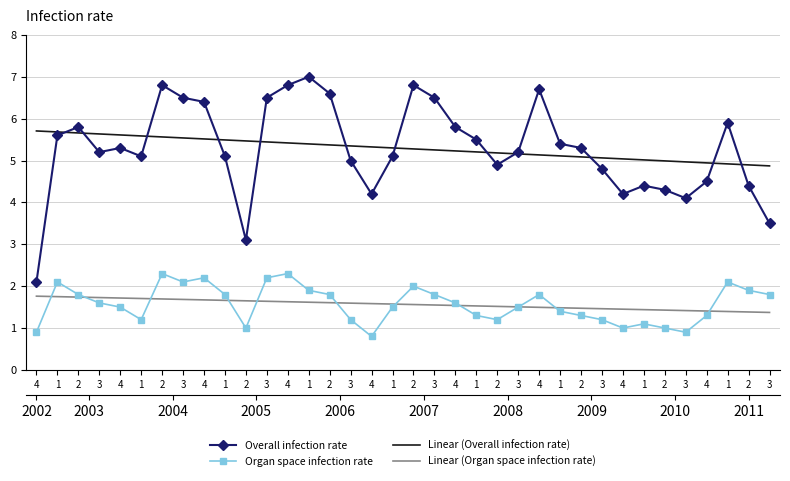

Reading left to right, extract all data points from this chart.

Overall infection rate: 4=2.1	1=5.6	2=5.8	3=5.2	4=5.3	1=5.1	2=6.8	3=6.5	4=6.4	1=5.1	2=3.1	3=6.5	4=6.8	1=7.0	2=6.6	3=5.0	4=4.2	1=5.1	2=6.8	3=6.5	4=5.8	1=5.5	2=4.9	3=5.2	4=6.7	1=5.4	2=5.3	3=4.8	4=4.2	1=4.4	2=4.3	3=4.1	4=4.5	1=5.9	2=4.4	3=3.5
Organ space infection rate: 4=0.9	1=2.1	2=1.8	3=1.6	4=1.5	1=1.2	2=2.3	3=2.1	4=2.2	1=1.8	2=1.0	3=2.2	4=2.3	1=1.9	2=1.8	3=1.2	4=0.8	1=1.5	2=2.0	3=1.8	4=1.6	1=1.3	2=1.2	3=1.5	4=1.8	1=1.4	2=1.3	3=1.2	4=1.0	1=1.1	2=1.0	3=0.9	4=1.3	1=2.1	2=1.9	3=1.8
Linear (Overall infection rate): 4=5.7	1=5.7	2=5.7	3=5.6	4=5.6	1=5.6	2=5.6	3=5.5	4=5.5	1=5.5	2=5.5	3=5.4	4=5.4	1=5.4	2=5.4	3=5.3	4=5.3	1=5.3	2=5.3	3=5.3	4=5.2	1=5.2	2=5.2	3=5.2	4=5.1	1=5.1	2=5.1	3=5.1	4=5.0	1=5.0	2=5.0	3=5.0	4=4.9	1=4.9	2=4.9	3=4.9
Linear (Organ space infection rate): 4=1.8	1=1.7	2=1.7	3=1.7	4=1.7	1=1.7	2=1.7	3=1.7	4=1.7	1=1.7	2=1.6	3=1.6	4=1.6	1=1.6	2=1.6	3=1.6	4=1.6	1=1.6	2=1.6	3=1.6	4=1.5	1=1.5	2=1.5	3=1.5	4=1.5	1=1.5	2=1.5	3=1.5	4=1.5	1=1.4	2=1.4	3=1.4	4=1.4	1=1.4	2=1.4	3=1.4